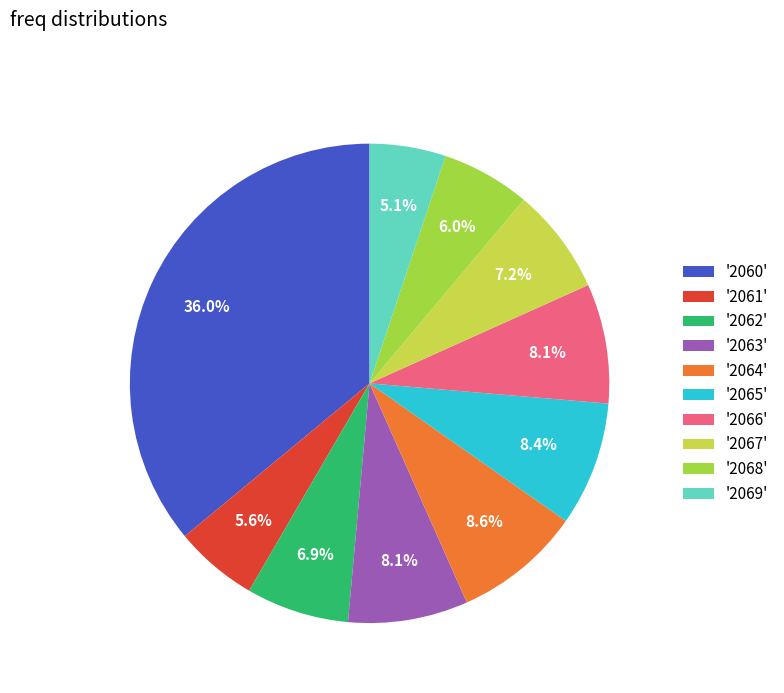

Do '2069' and '2060' together represent more than half of the pie?

No